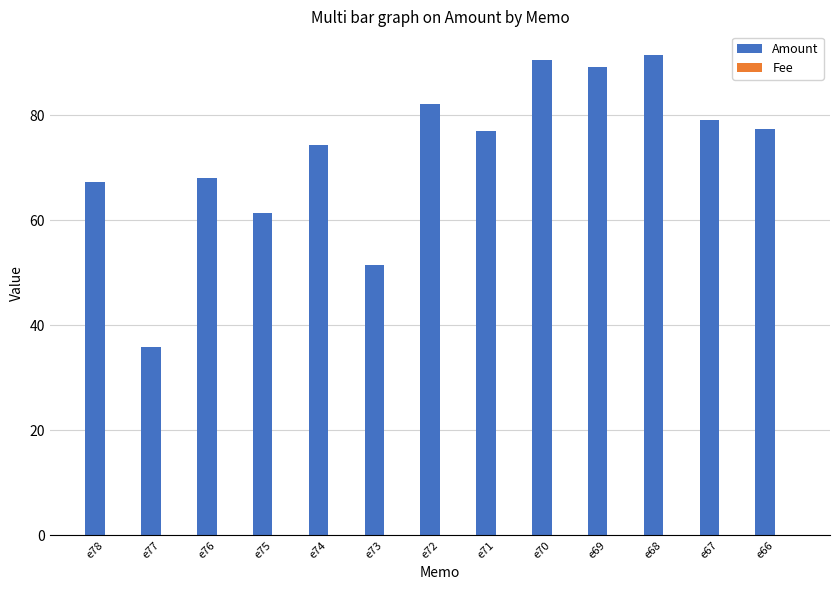

Which series has the widest spread of values?

Amount